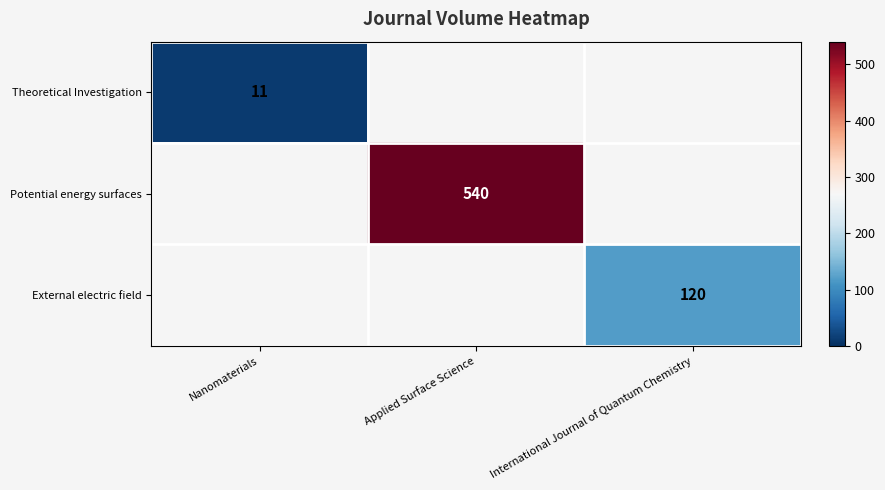

Is it true that Potential energy surfaces equals 897 at Applied Surface Science?

False